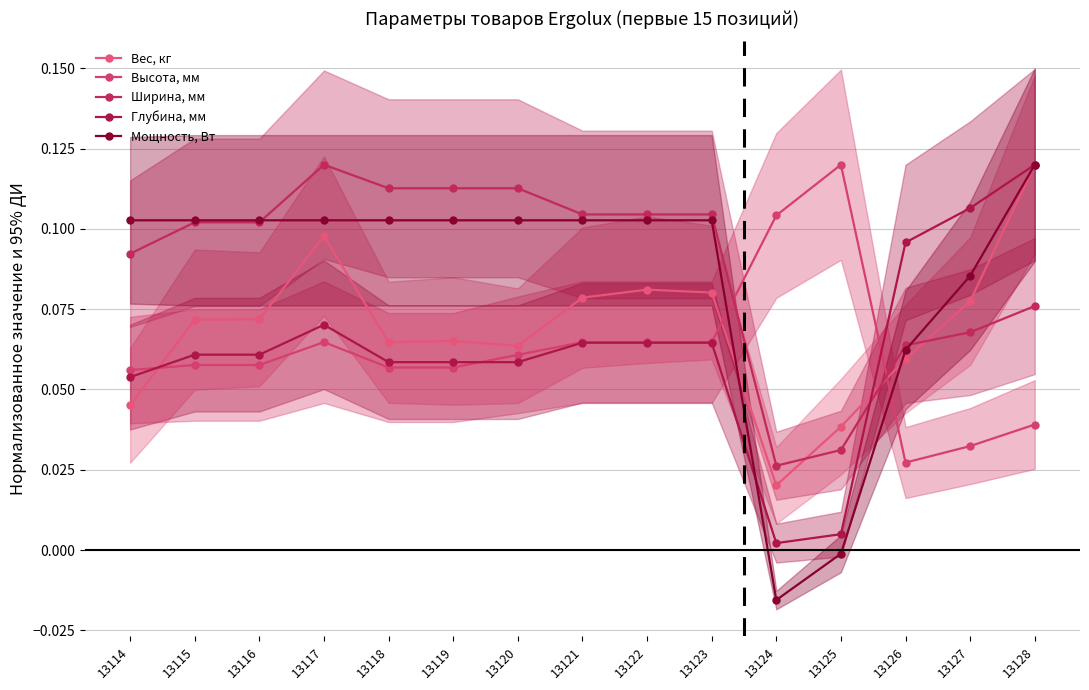

How many data points does each series have?

15